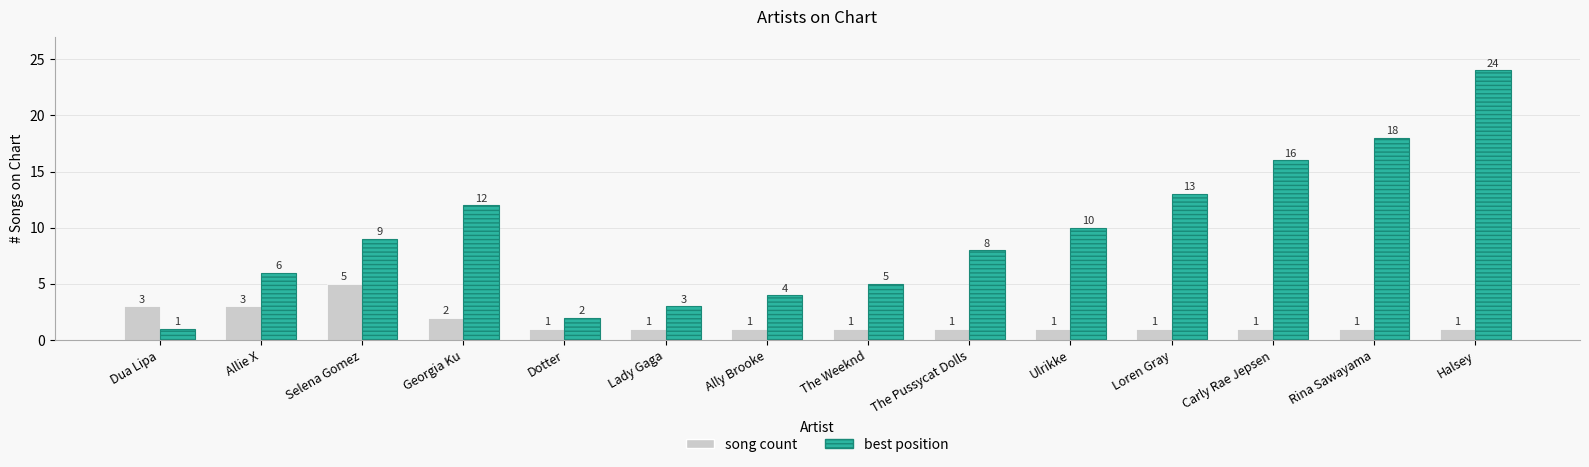

Reading left to right, transcribe all the data shown in this chart.

song count: Dua Lipa=3	Allie X=3	Selena Gomez=5	Georgia Ku=2	Dotter=1	Lady Gaga=1	Ally Brooke=1	The Weeknd=1	The Pussycat Dolls=1	Ulrikke=1	Loren Gray=1	Carly Rae Jepsen=1	Rina Sawayama=1	Halsey=1
best position: Dua Lipa=1	Allie X=6	Selena Gomez=9	Georgia Ku=12	Dotter=2	Lady Gaga=3	Ally Brooke=4	The Weeknd=5	The Pussycat Dolls=8	Ulrikke=10	Loren Gray=13	Carly Rae Jepsen=16	Rina Sawayama=18	Halsey=24